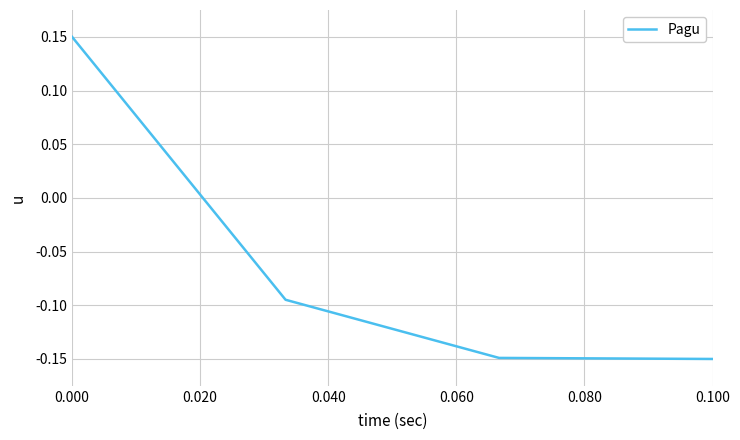

How many values are below zero?

3